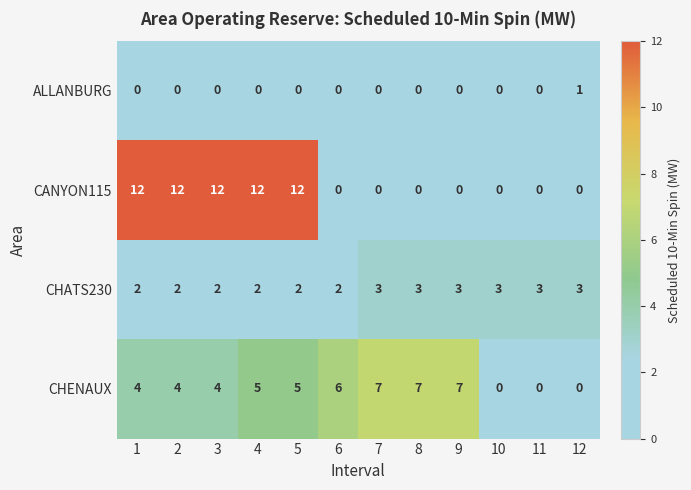

What is the difference between the CHENAUX values at 2 and 12?

4